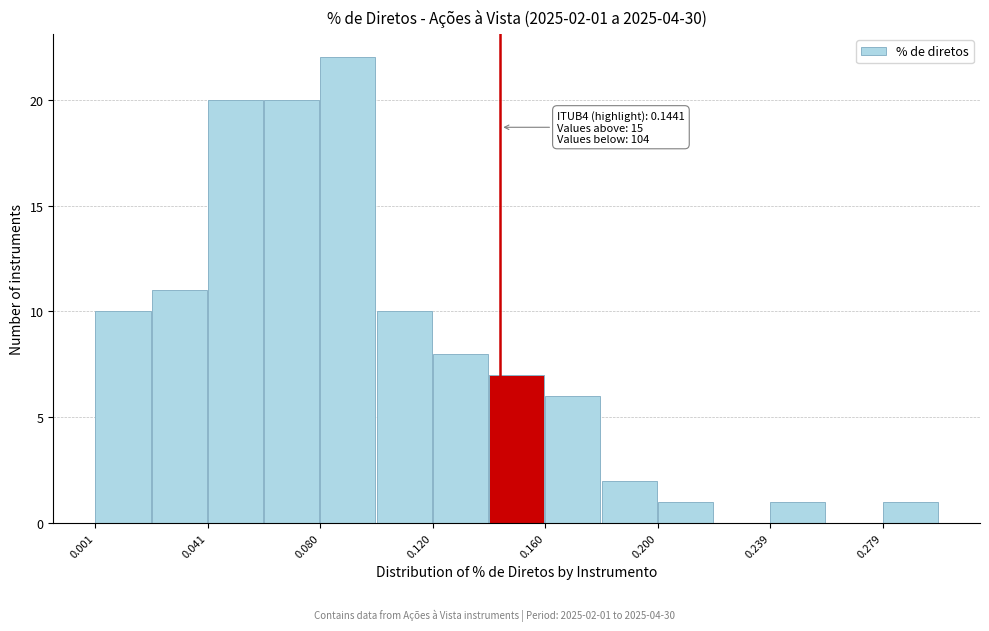

Read against the x-axis, roughly where is the centre of the tallest bar?

0.090